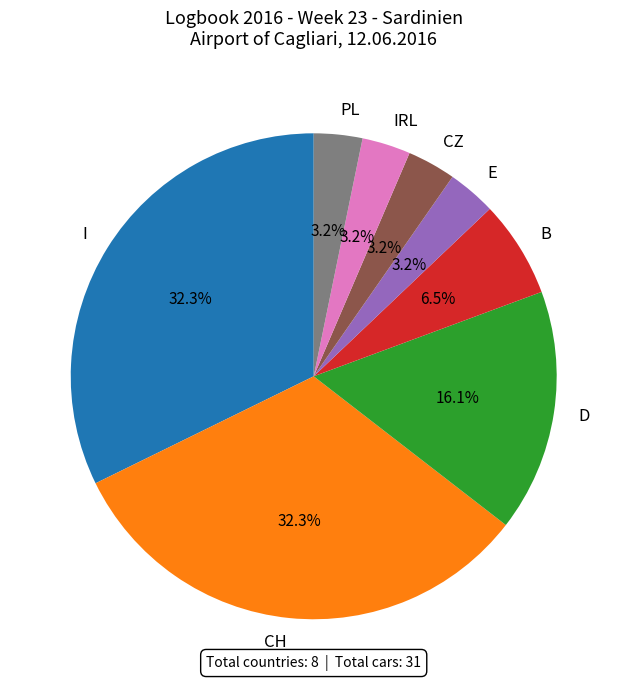

How many segments does this pie chart have?

8